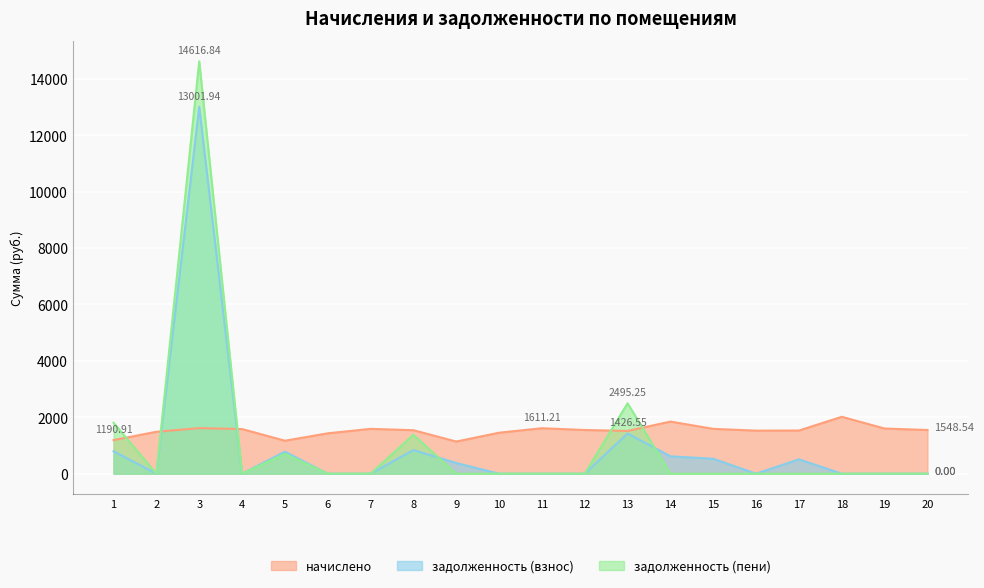

Reading right to left, what are all the values shown in this chart?

начислено: 1548.5	1600.2	2016.8	1530.1	1526.4	1589.1	1847.2	1515.4	1548.5	1611.2	1452.7	1139.3	1541.2	1589.1	1430.5	1168.8	1581.7	1614.9	1485.9	1190.9
задолженность (взнос): 0.0	0.0	0.0	510.0	0.0	529.7	615.7	1426.5	0.0	0.0	0.0	379.8	838.2	0.0	0.0	779.2	0.0	13001.9	0.0	793.9
задолженность (пени): 0.0	0.0	0.0	0.0	0.0	0.0	0.0	2495.2	0.0	0.0	0.0	0.0	1378.5	0.0	0.0	701.0	0.0	14616.8	0.0	1804.0